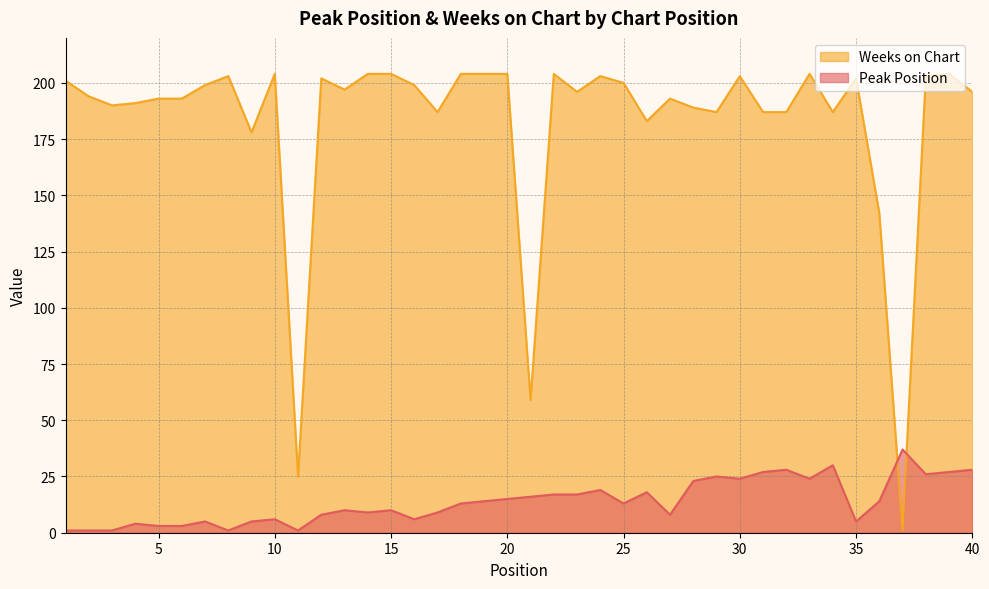

List the series in order of their overall mean, highest first.

Weeks on Chart, Peak Position